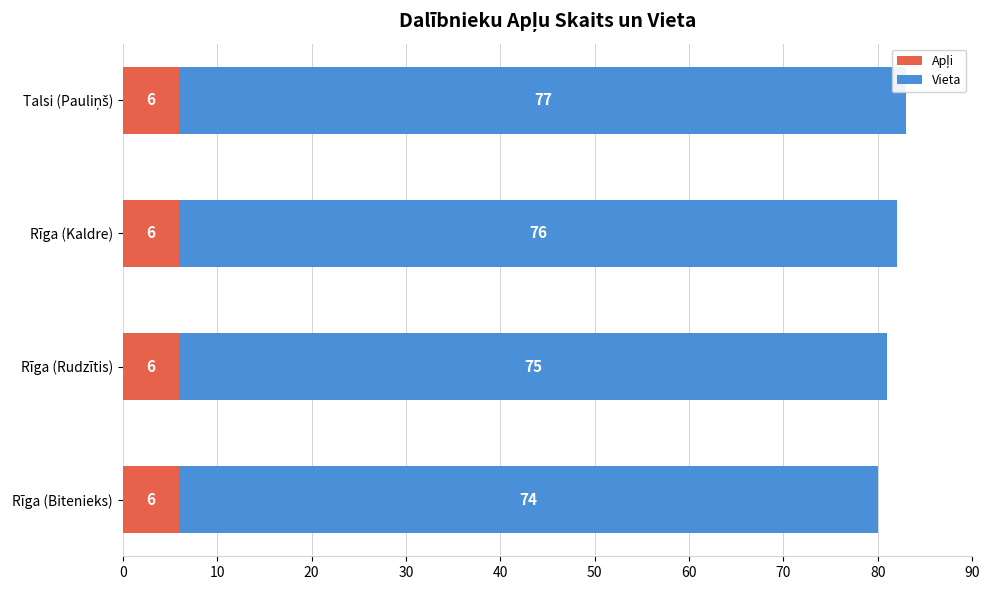

What is the total value across all series at Rīga (Rudzītis)?

81